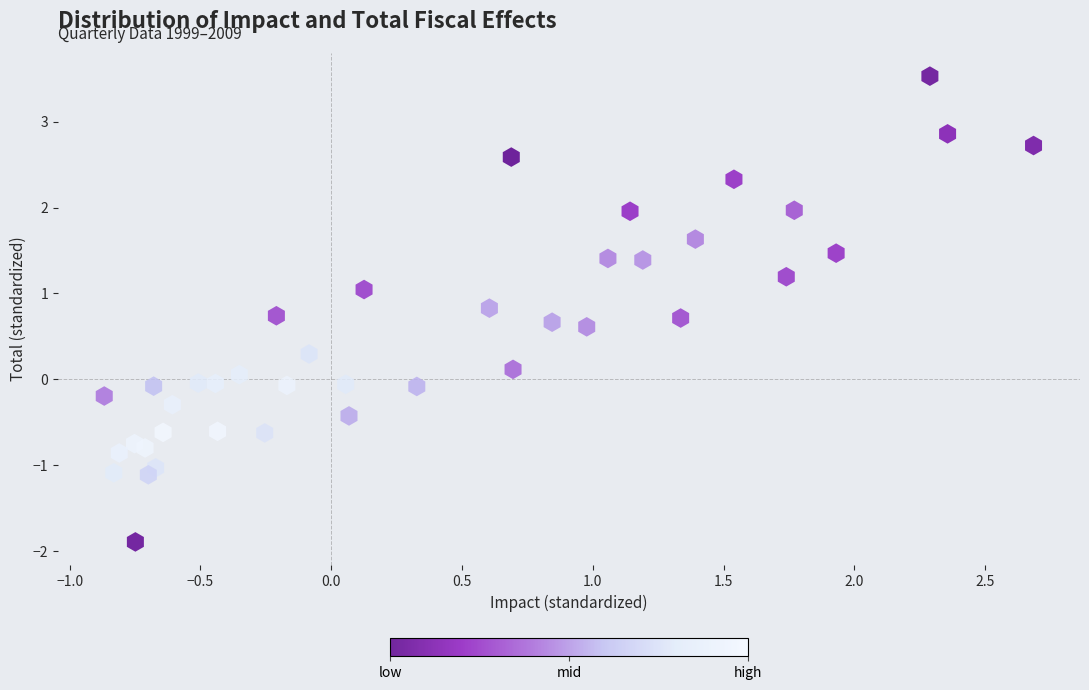

What is the range of X values (max minus min)?

3.6